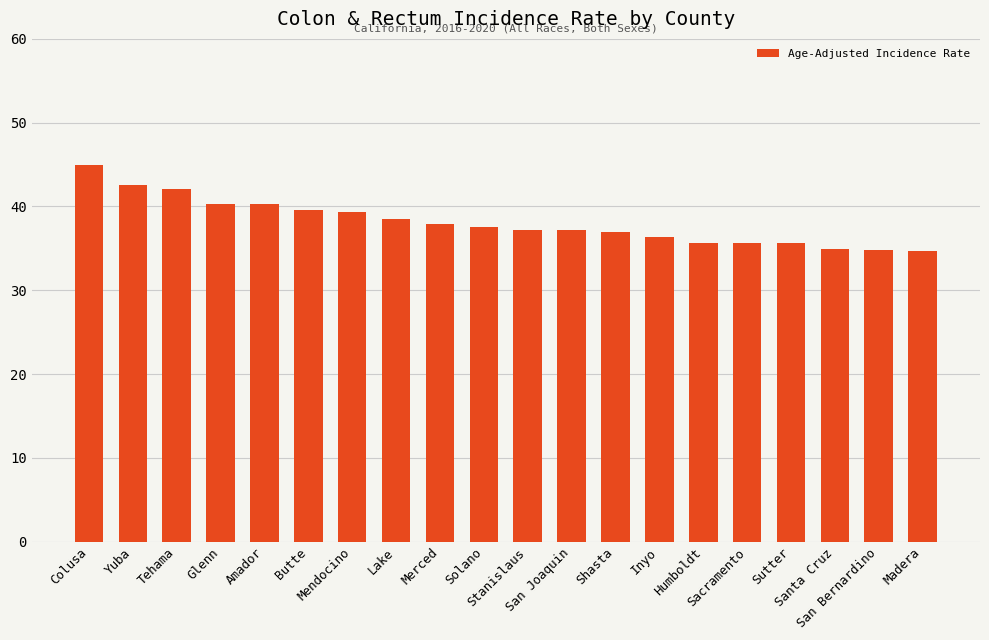

What is the greatest value displayed?

44.9